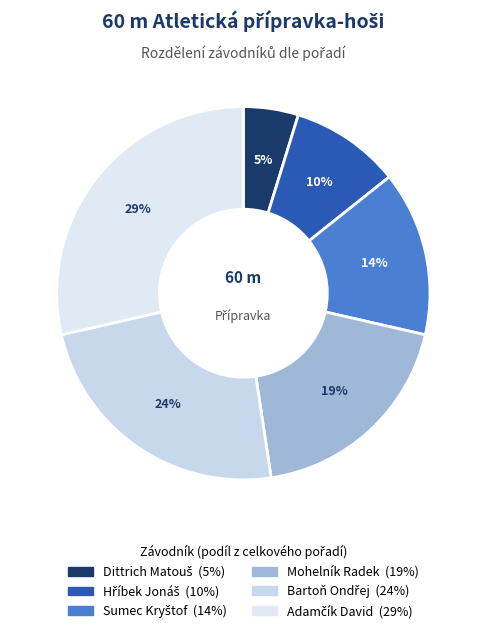

What percentage is the Hříbek Jonáš slice, to the nearest percent?

10%